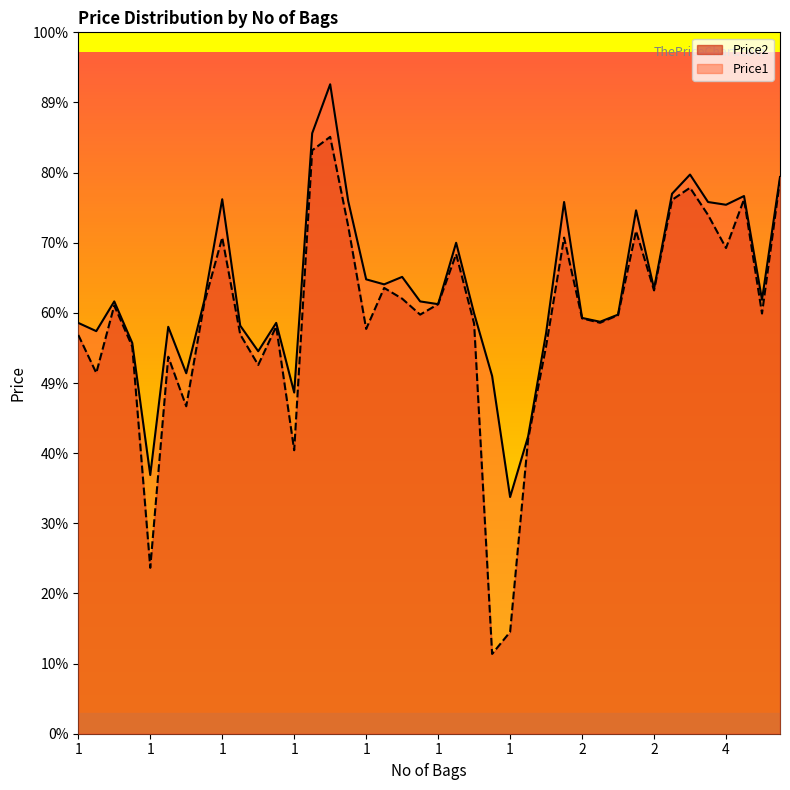

True or false: Price1 and Price2 intersect in this chart.

False